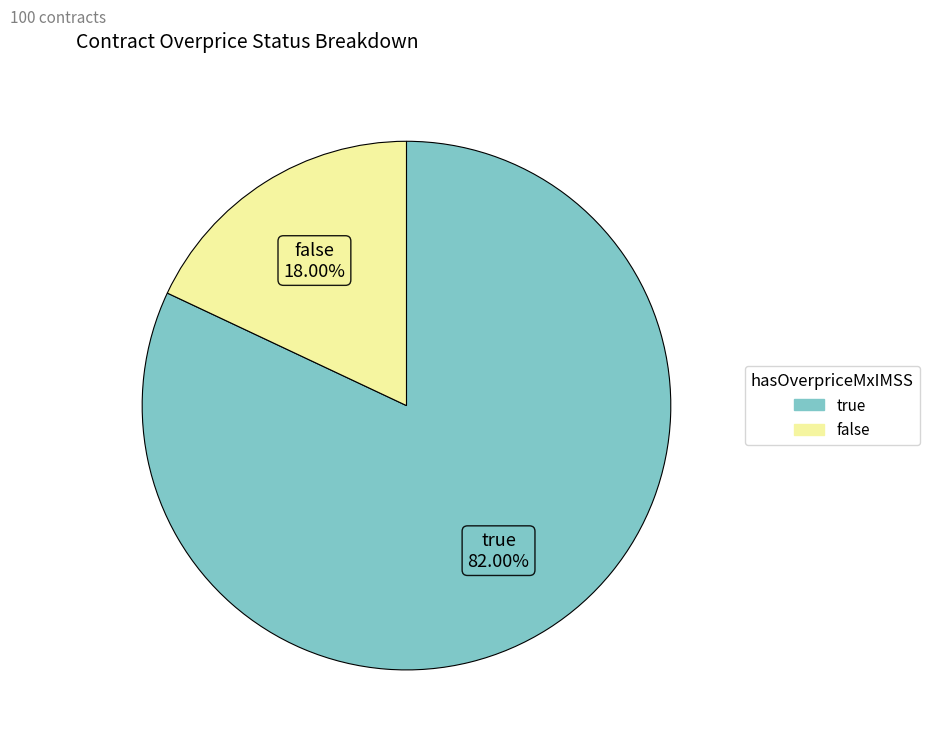

Which slice is the largest?

true